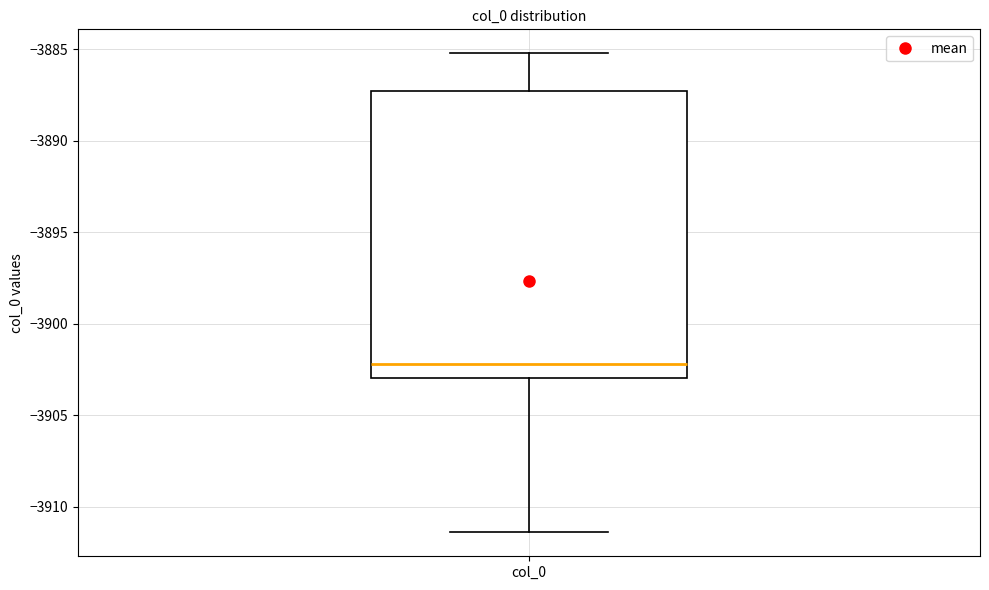

Read this box plot against the y-axis: the position of the median line, the range covered by the box, and the ends of both whiskers. The values are not printed on the chart, so give them approximately, as read against the axis.

median -3902.0, box -3903.0 to -3887.5, whiskers -3911.5 to -3885.0